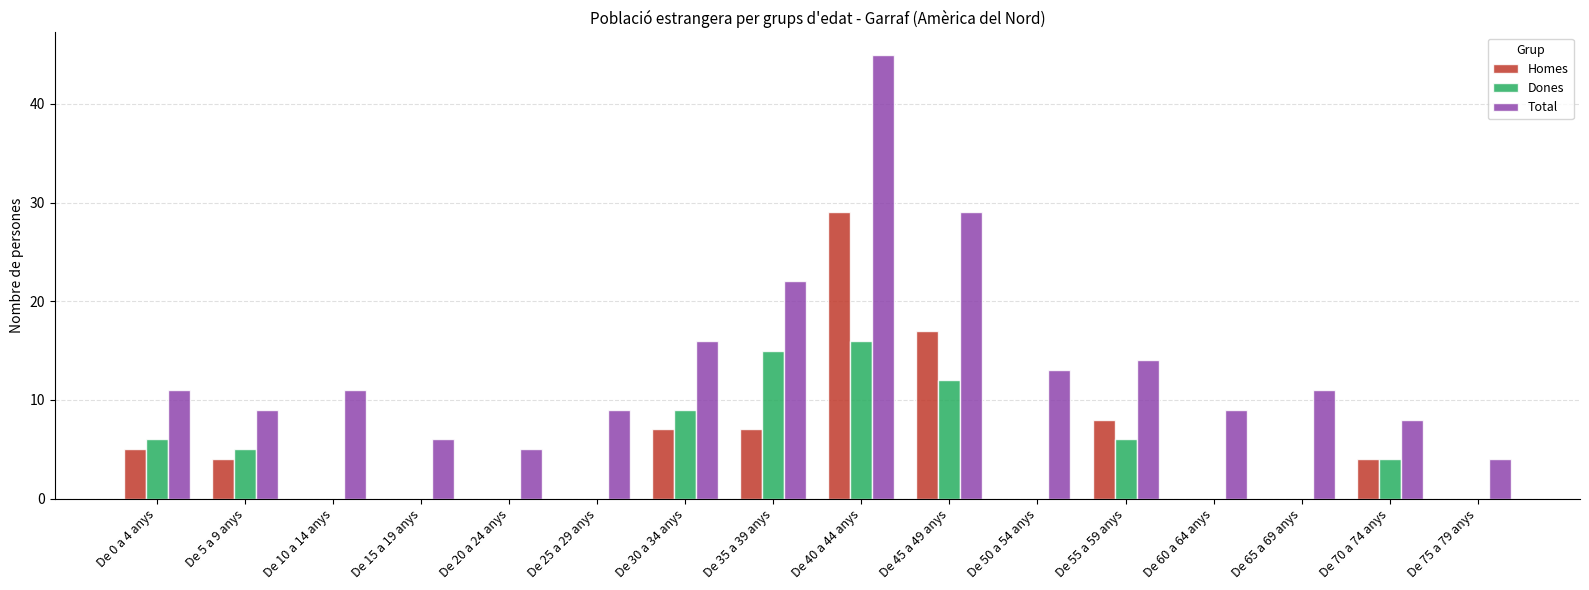

True or false: Homes has a value of -12 at De 15 a 19 anys.

False